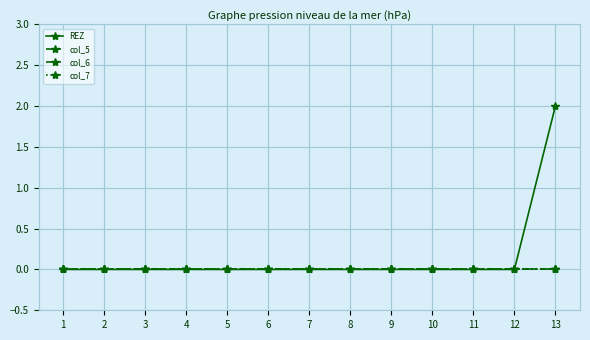

True or false: col_5 has more than 1 interior local peaks.

False